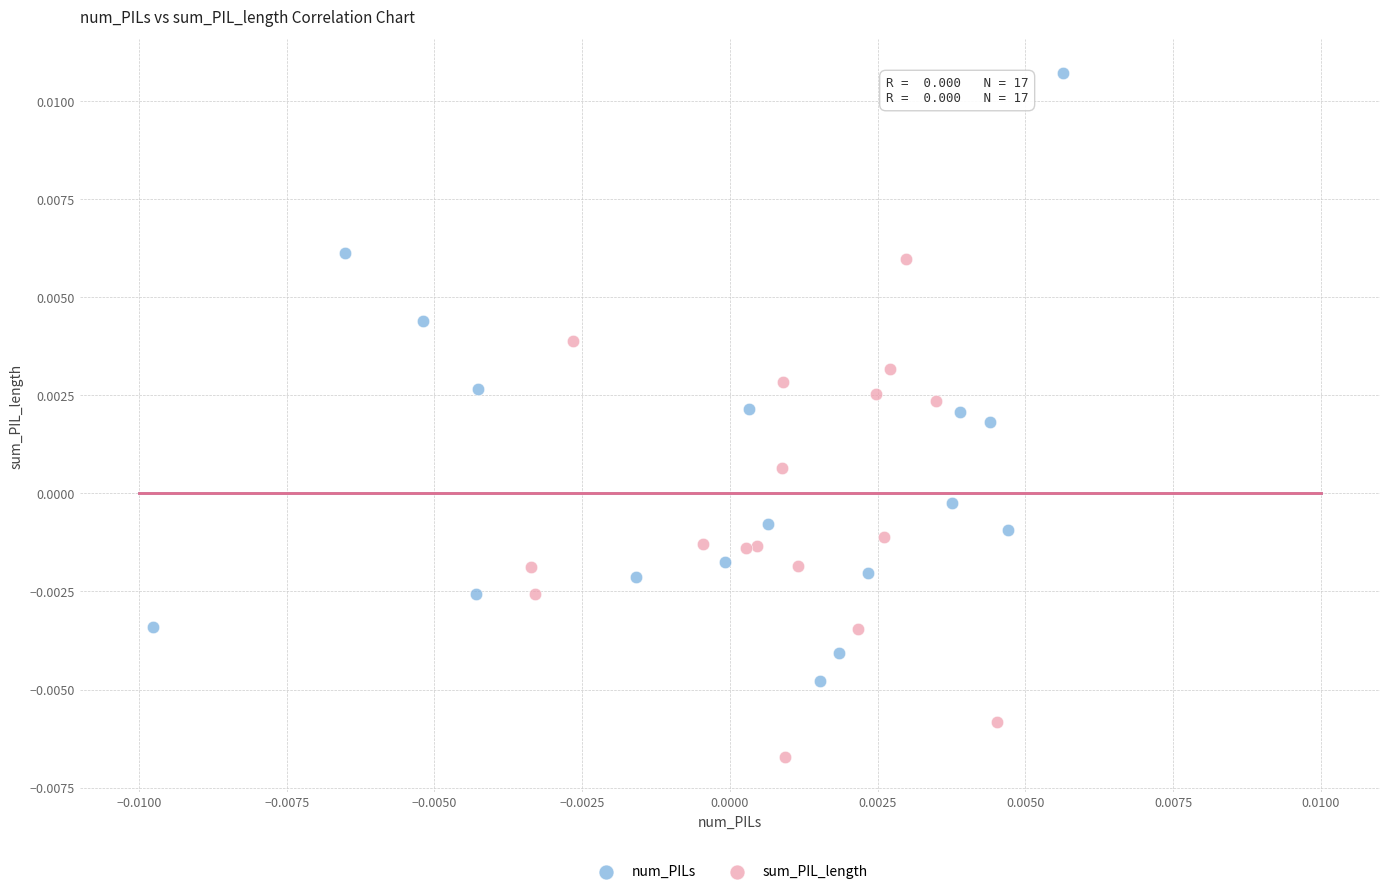

Which series has the widest spread of Y values?

num_PILs